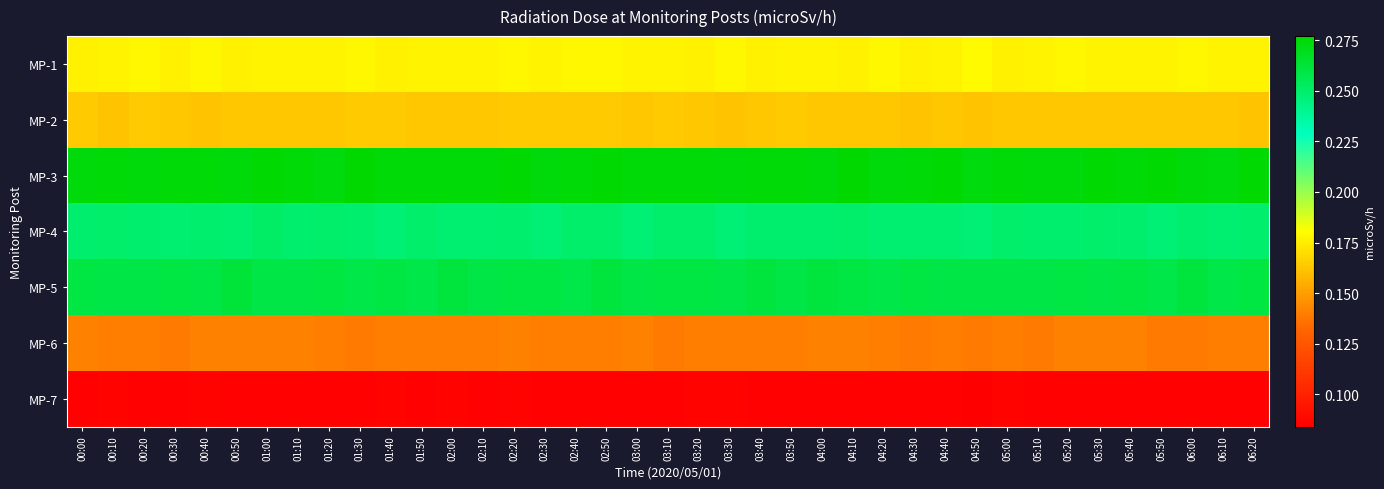

List the series in order of their peak value, highest first.

MP-3, MP-5, MP-4, MP-1, MP-2, MP-6, MP-7